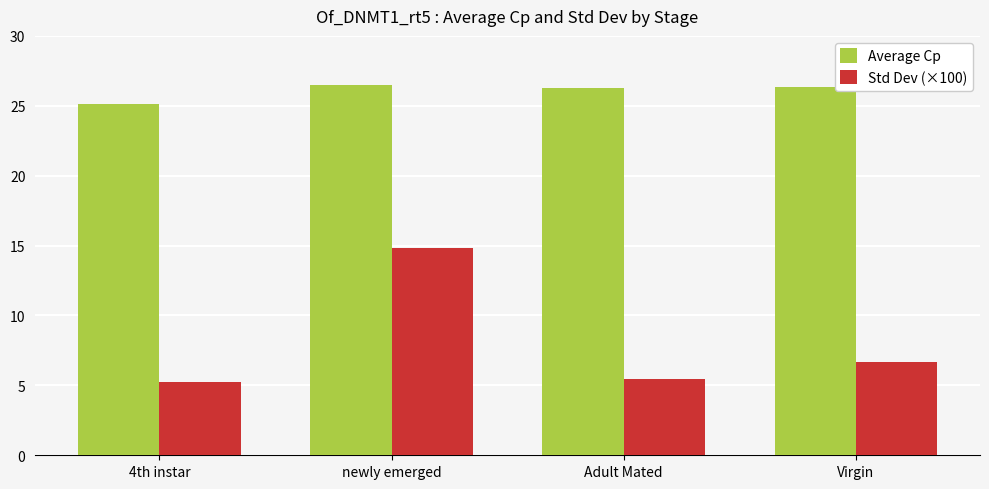

What position from the right is 4th instar?

4